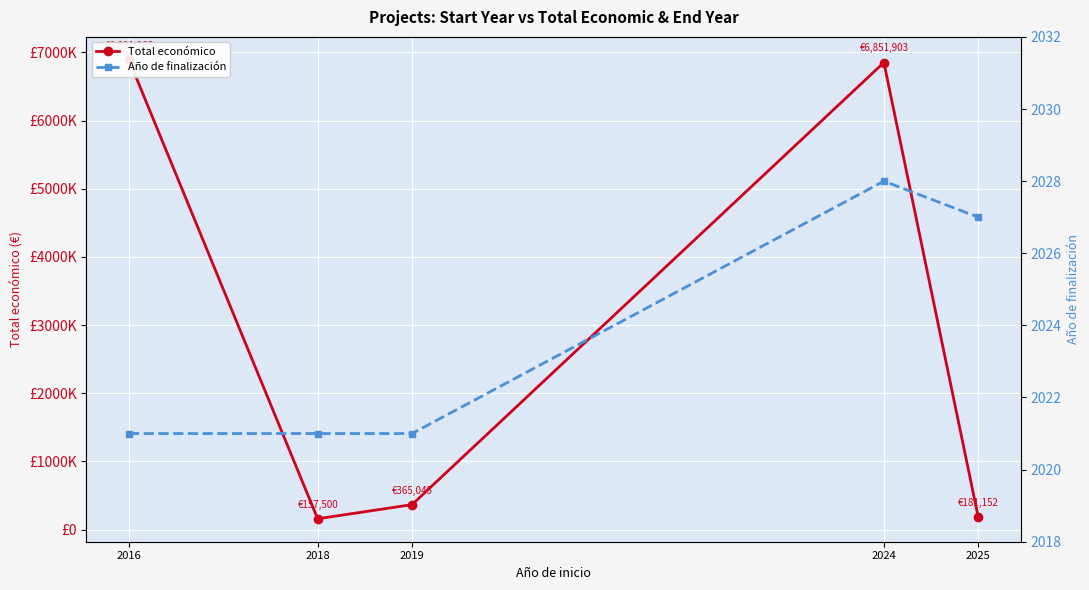

Reading left to right, transcribe all the data shown in this chart.

Total económico: 2016=6891265	2018=157500	2019=365045	2024=6851903	2025=181152
Año de finalización: 2016=2021	2018=2021	2019=2021	2024=2028	2025=2027